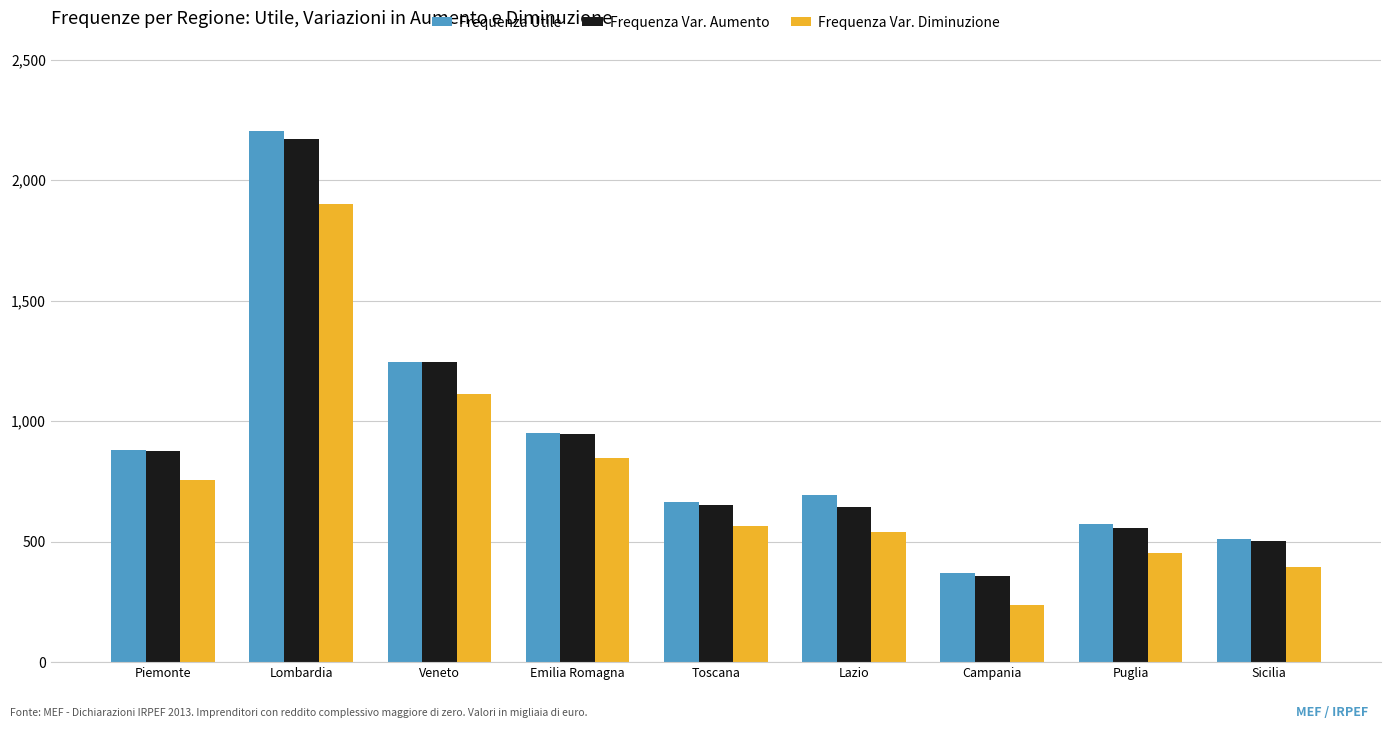

What is the total value across all series at Lombardia?

6273